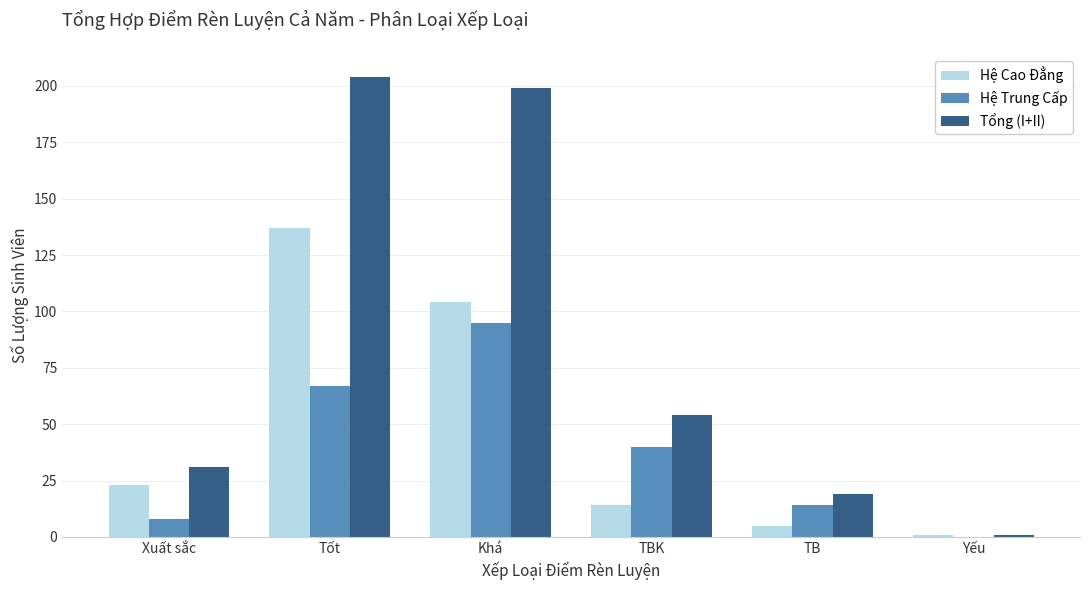

What is the sum of all Hệ Cao Đẳng values?

284